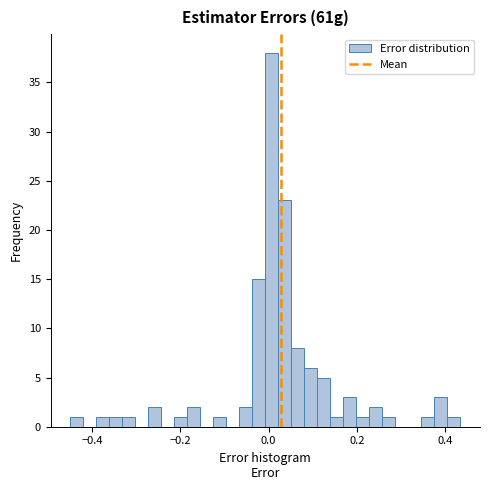

Read against the x-axis, roughly where is the centre of the tallest bar?

0.00